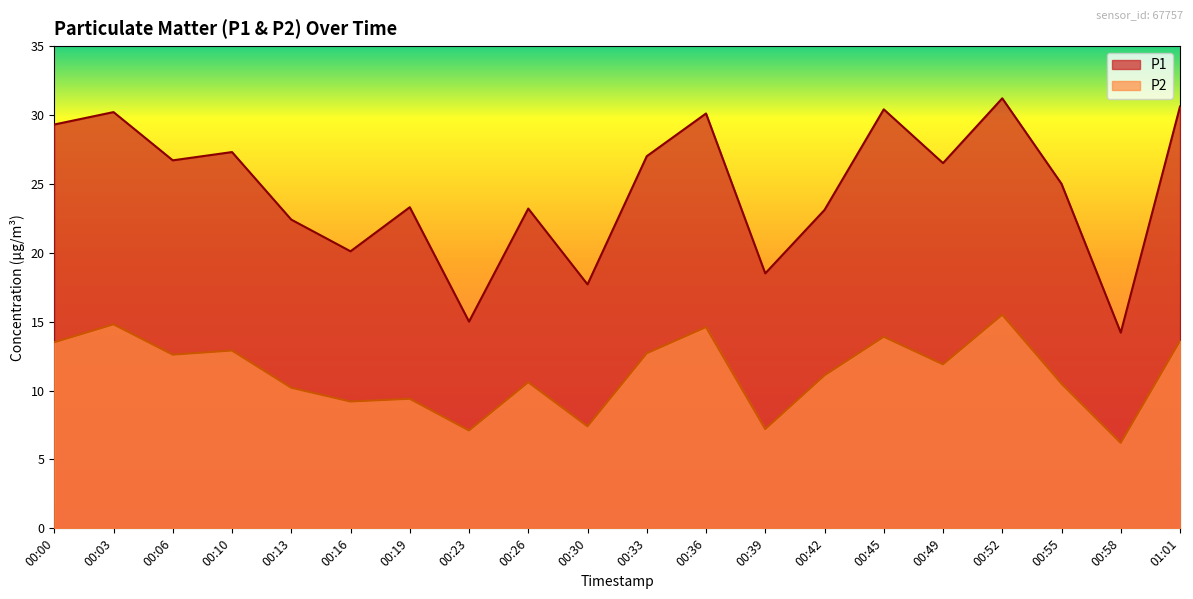

What is the difference between the second highest and second lowest values in the P2 series?

7.7